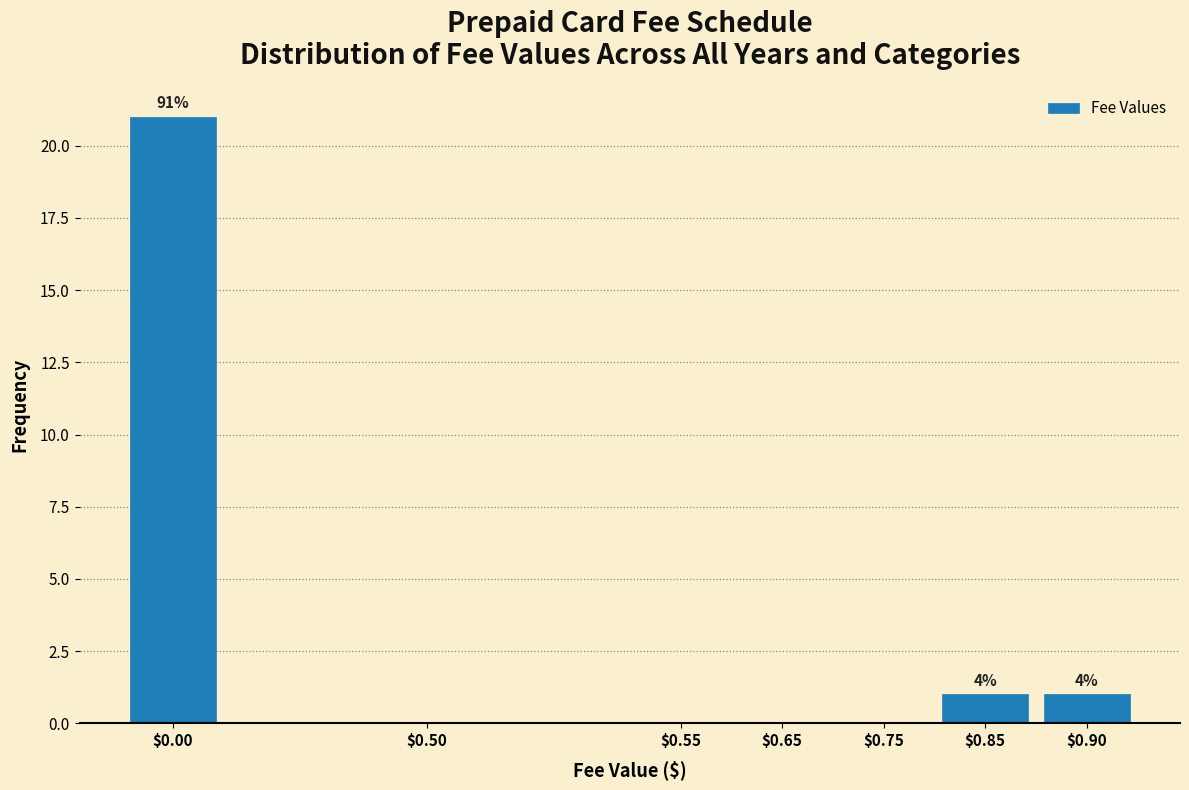

What is the greatest value displayed?

21